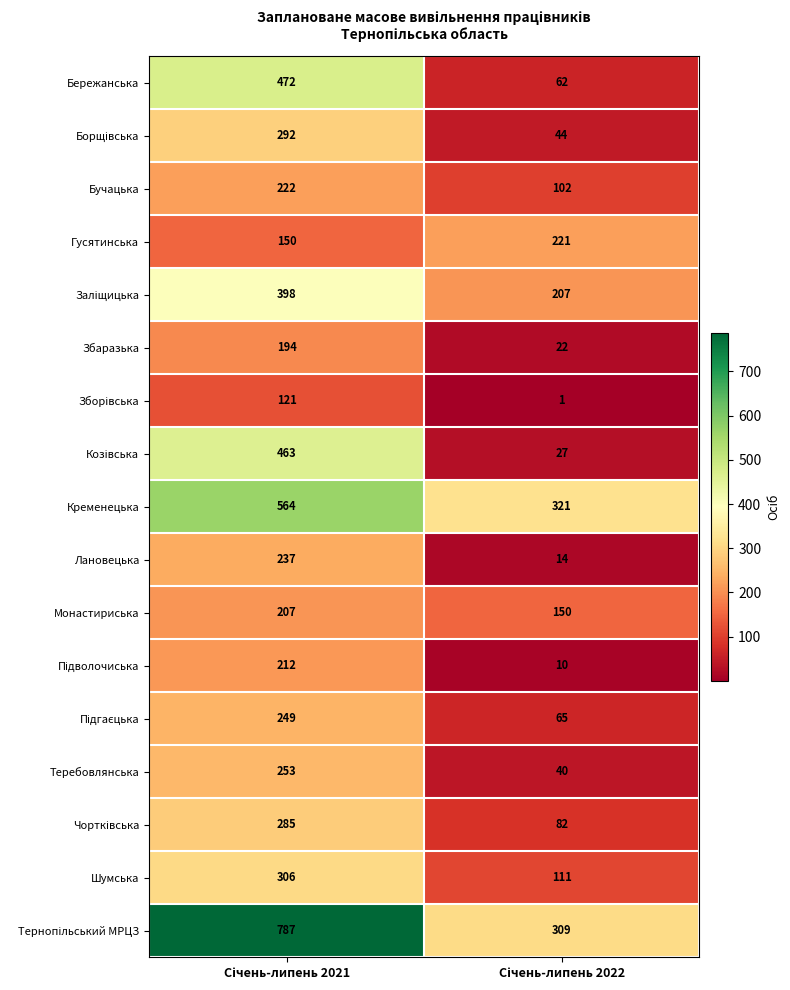

What is the highest value of the Лановецька series?

237